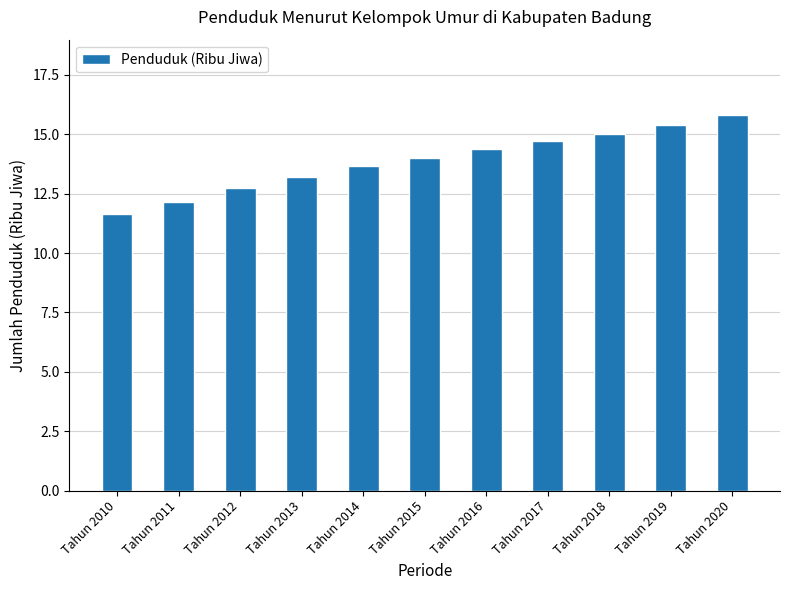

What is the change in value from Tahun 2014 to Tahun 2015?

+0.3